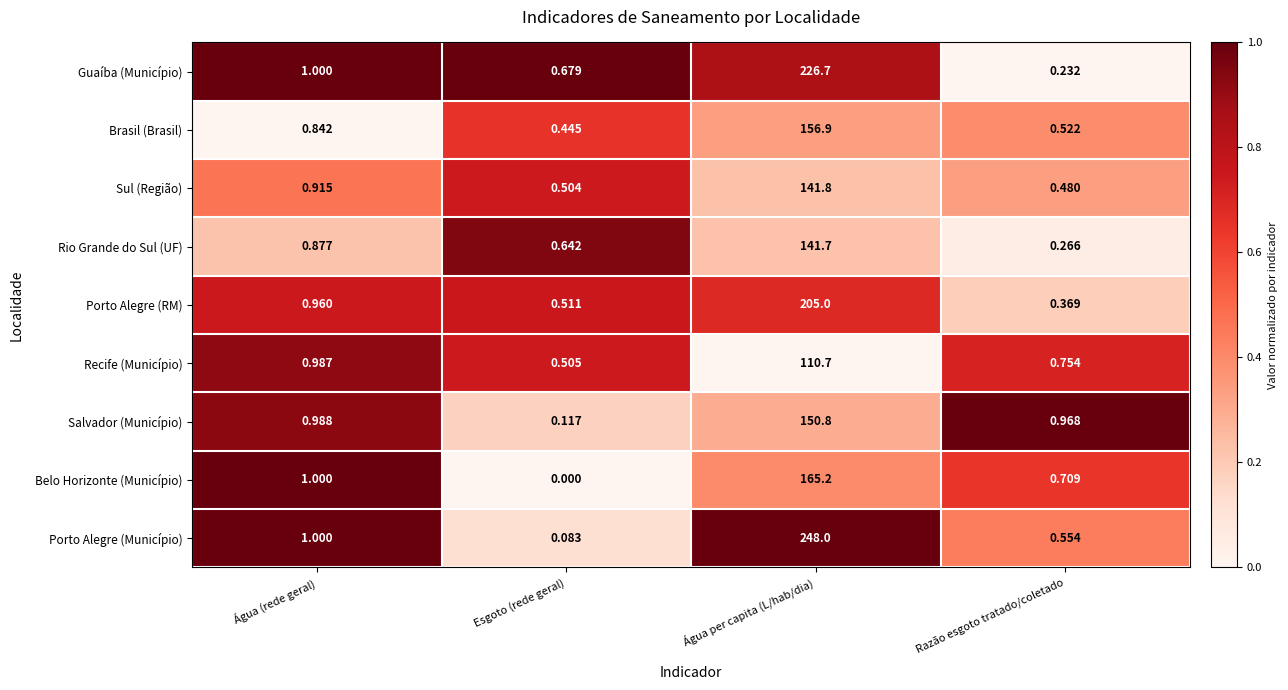

How many categories are shown in the chart?

4